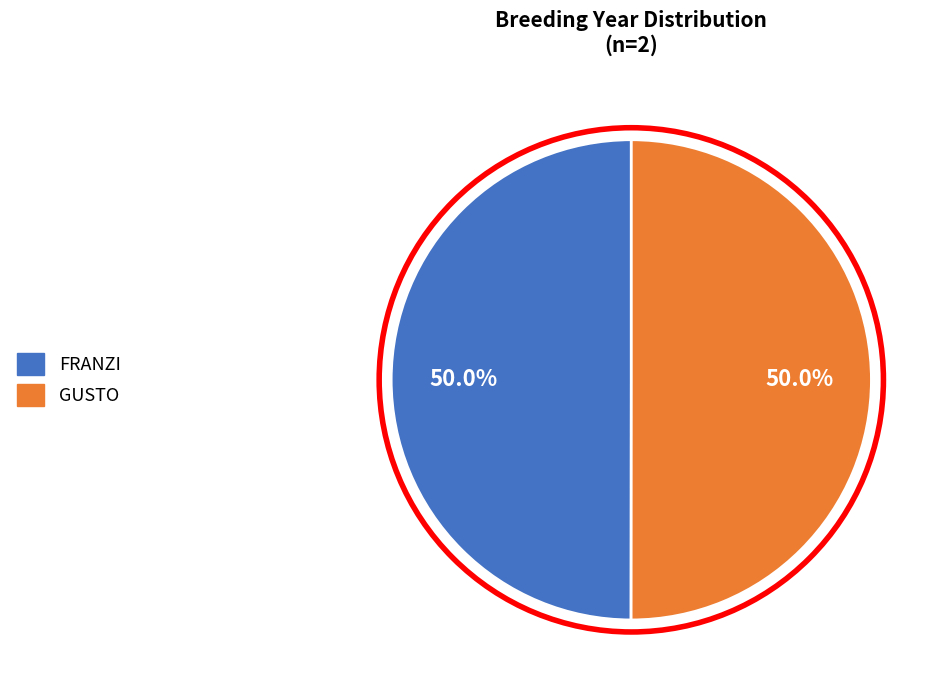

True or false: FRANZI accounts for 55% of the total.

False